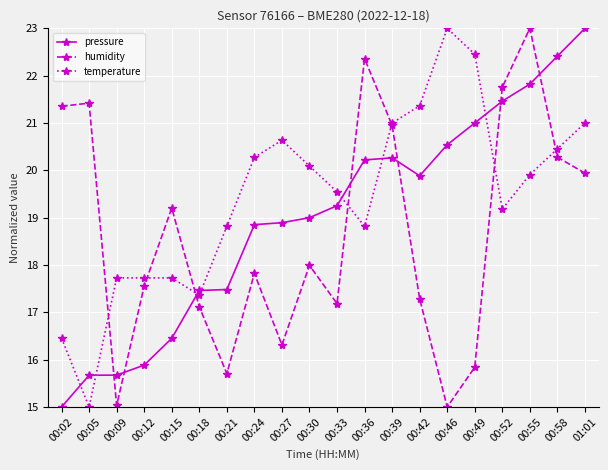

At which category is the sum across all series the highest?

00:55